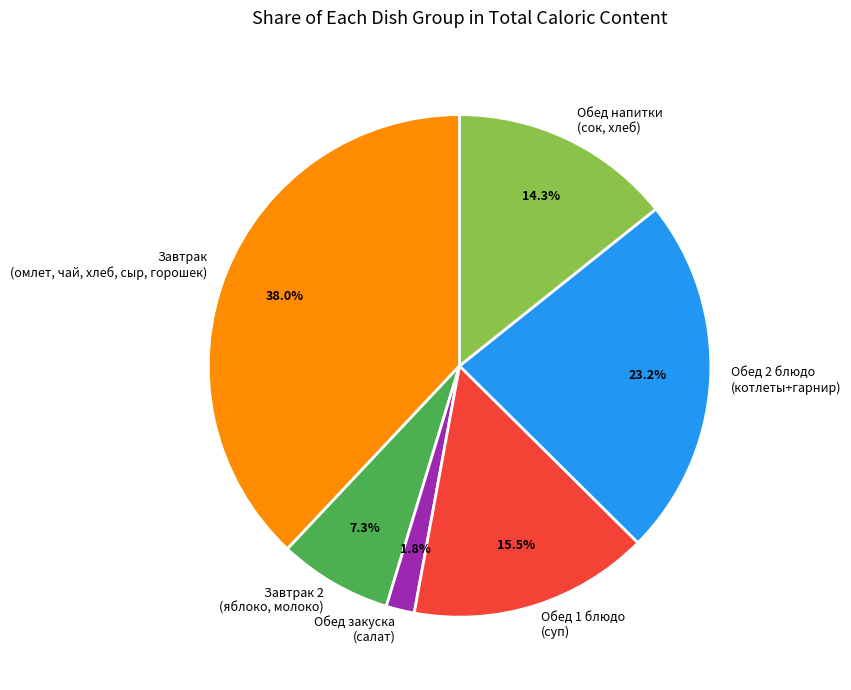

What portion of the pie excludes Завтрак 2 (яблоко, молоко)?

92.7%